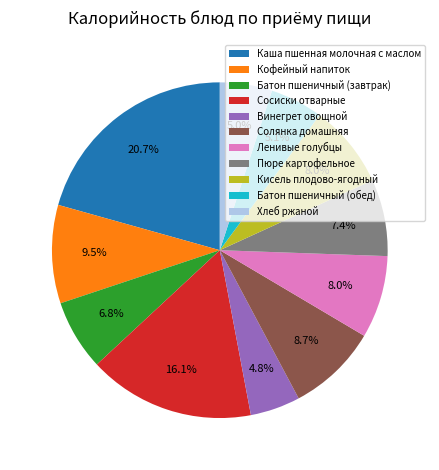

Does any single category account for the majority?

No